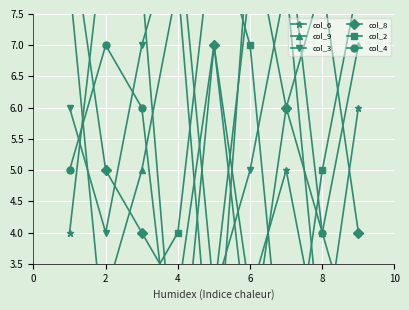

True or false: col_2 has more than 0 interior local peaks.

True